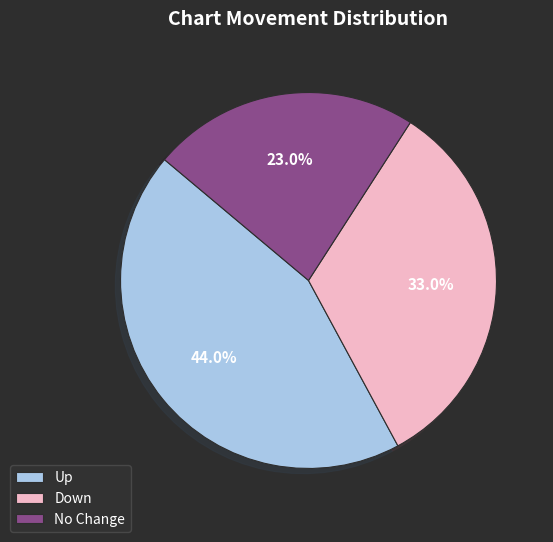

What percentage do Down and Up together represent?

77.0%